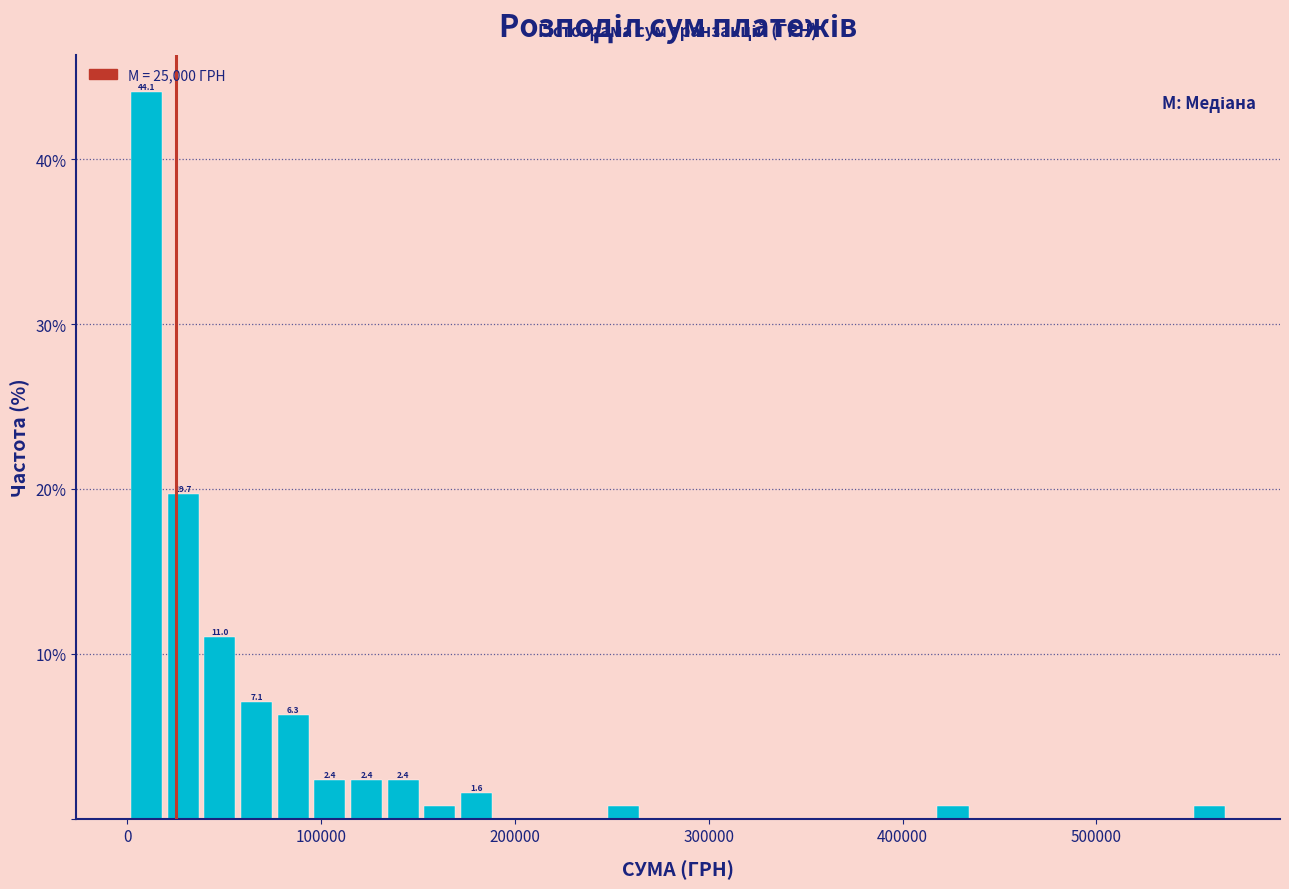

Around what value on the x-axis is the tallest bar? Give the approximate position of its centre, as read against the axis.

10000